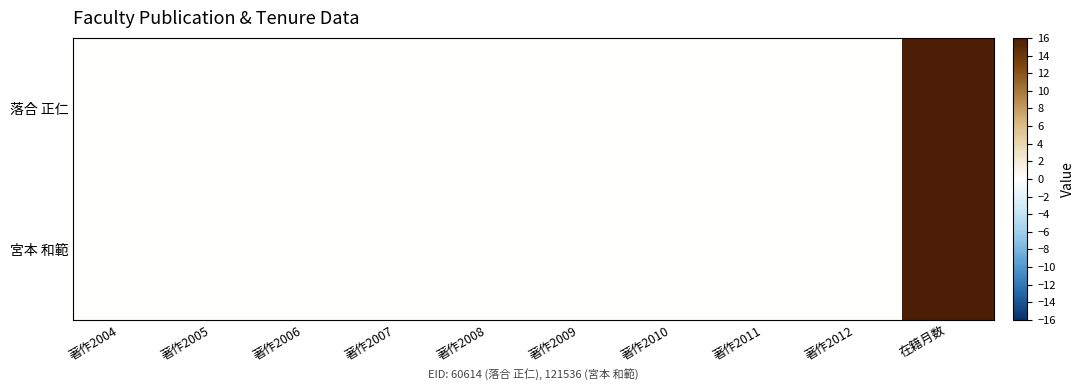

Reading left to right, list all the values displayed in this chart.

落合 正仁: 著作2004=0	著作2005=0	著作2006=0	著作2007=0	著作2008=0	著作2009=0	著作2010=0	著作2011=0	著作2012=0	在籍月数=108
宮本 和範: 著作2004=0	著作2005=0	著作2006=0	著作2007=0	著作2008=0	著作2009=0	著作2010=0	著作2011=0	著作2012=0	在籍月数=114